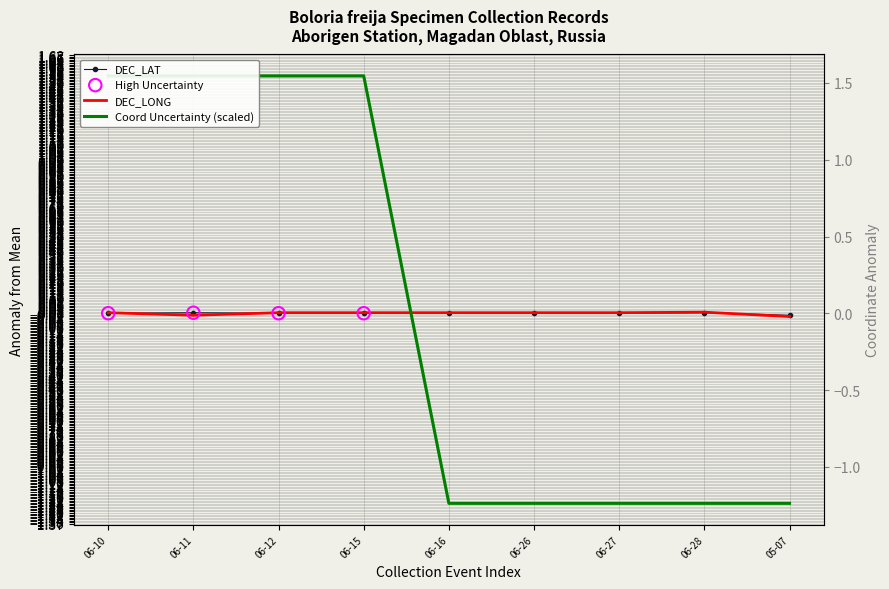

At how many categories does at least one series exceed 0?

8